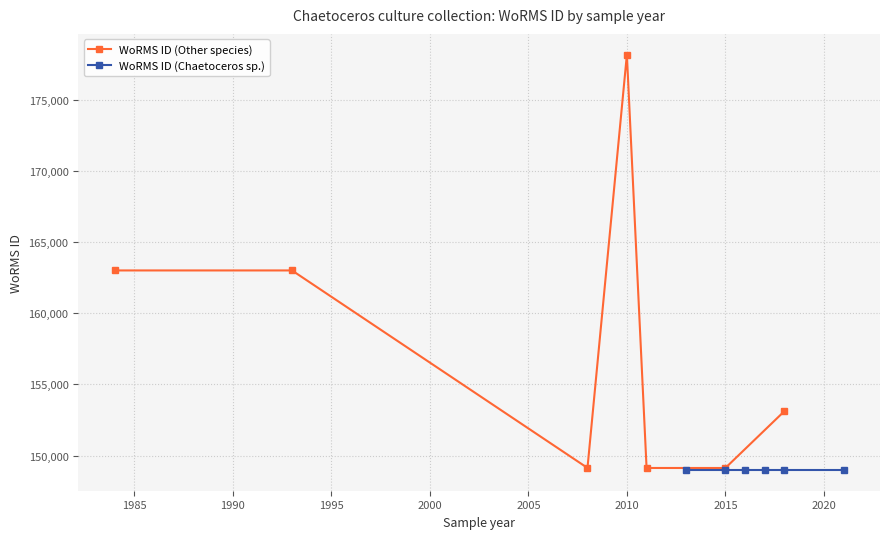

In WoRMS ID (Other species), how many points are lower than both neighbors (excluding endpoints)?

2